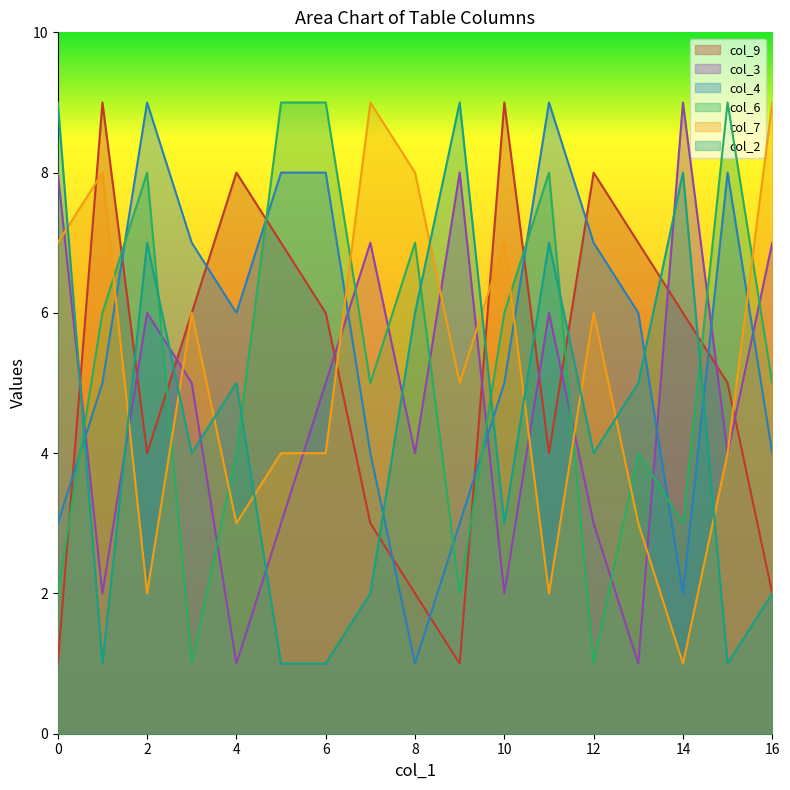

True or false: col_7 and col_2 intersect in this chart.

True